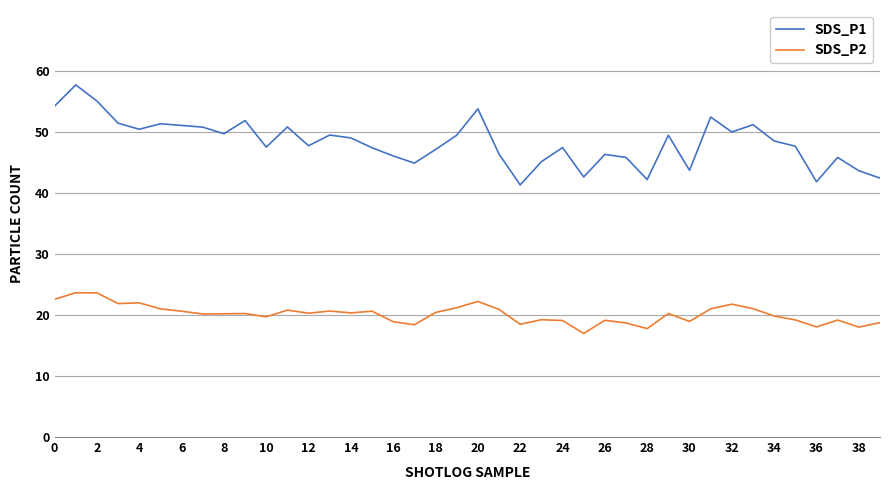

What is the difference between the maximum and minimum values in the SDS_P2 series?

6.7